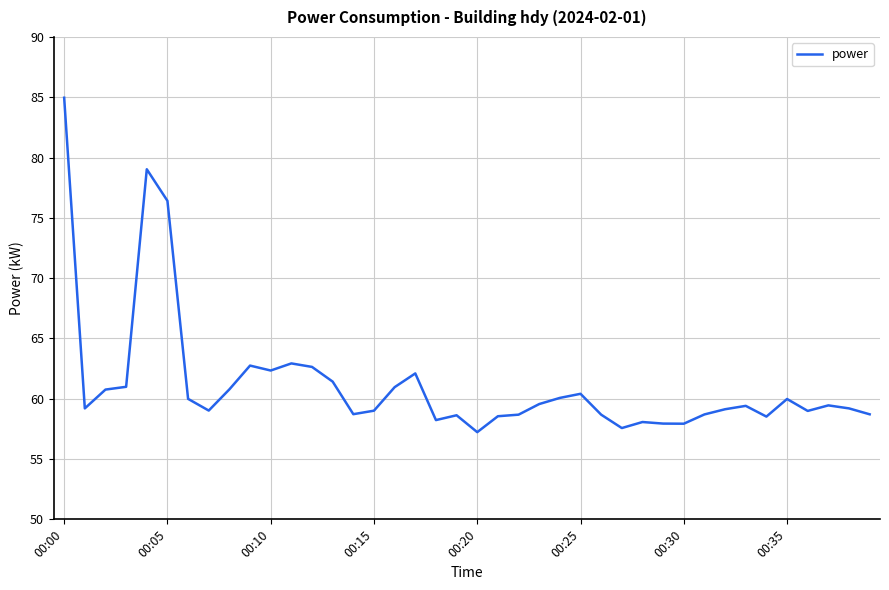

What is the greatest value displayed?

85.0